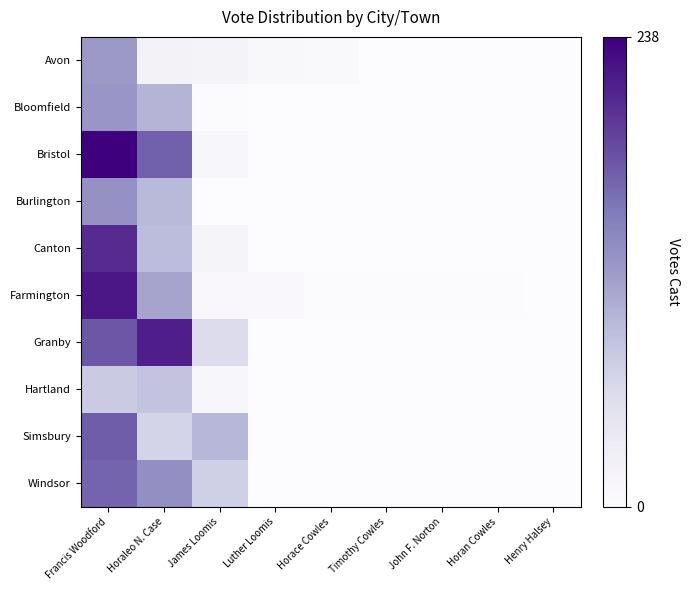

Rank the series by their maximum value, from lowest to highest.

Hartland, Avon, Bloomfield, Burlington, Windsor, Simsbury, Canton, Granby, Farmington, Bristol